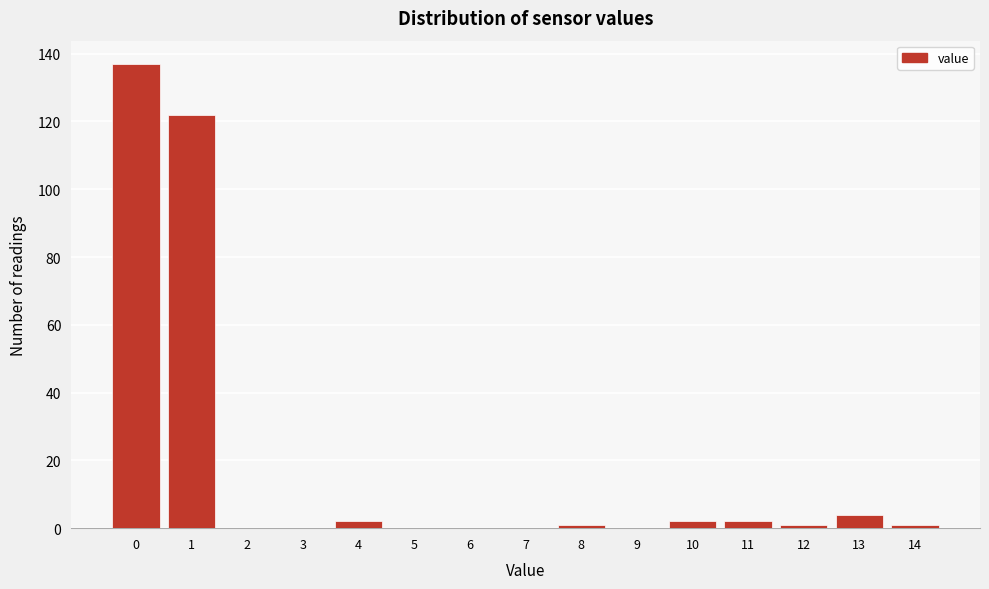

Reading left to right, what are all the values shown in this chart?

0=137	1=122	2=0	3=0	4=2	5=0	6=0	7=0	8=1	9=0	10=2	11=2	12=1	13=4	14=1